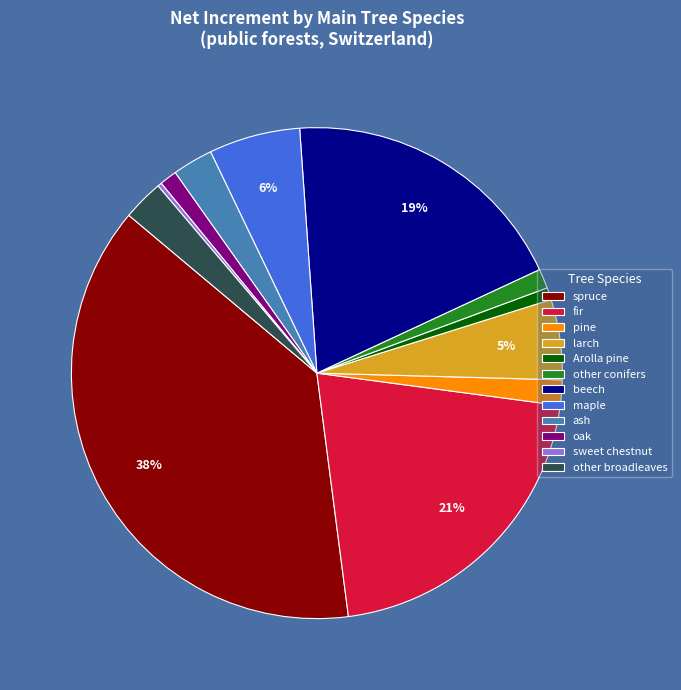

Between oak and pine, which is larger?

pine